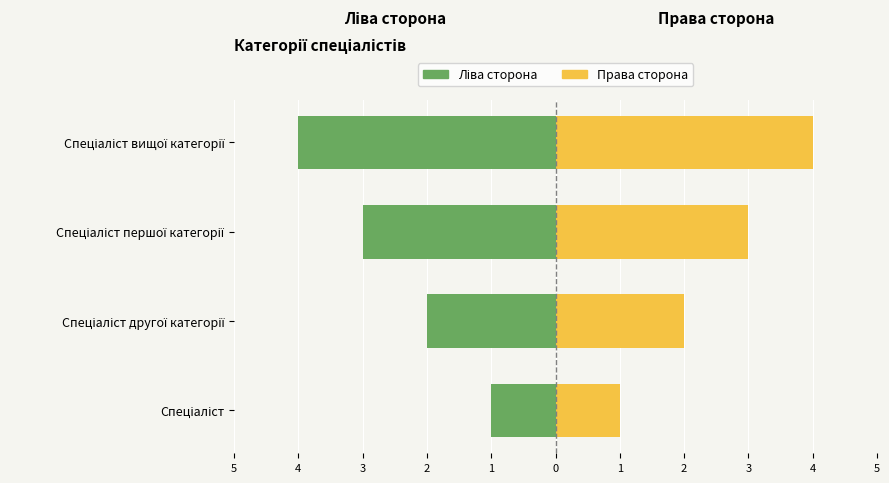

At Спеціаліст першої категорії, list the series in order from smallest to largest.

Ліва сторона, Права сторона